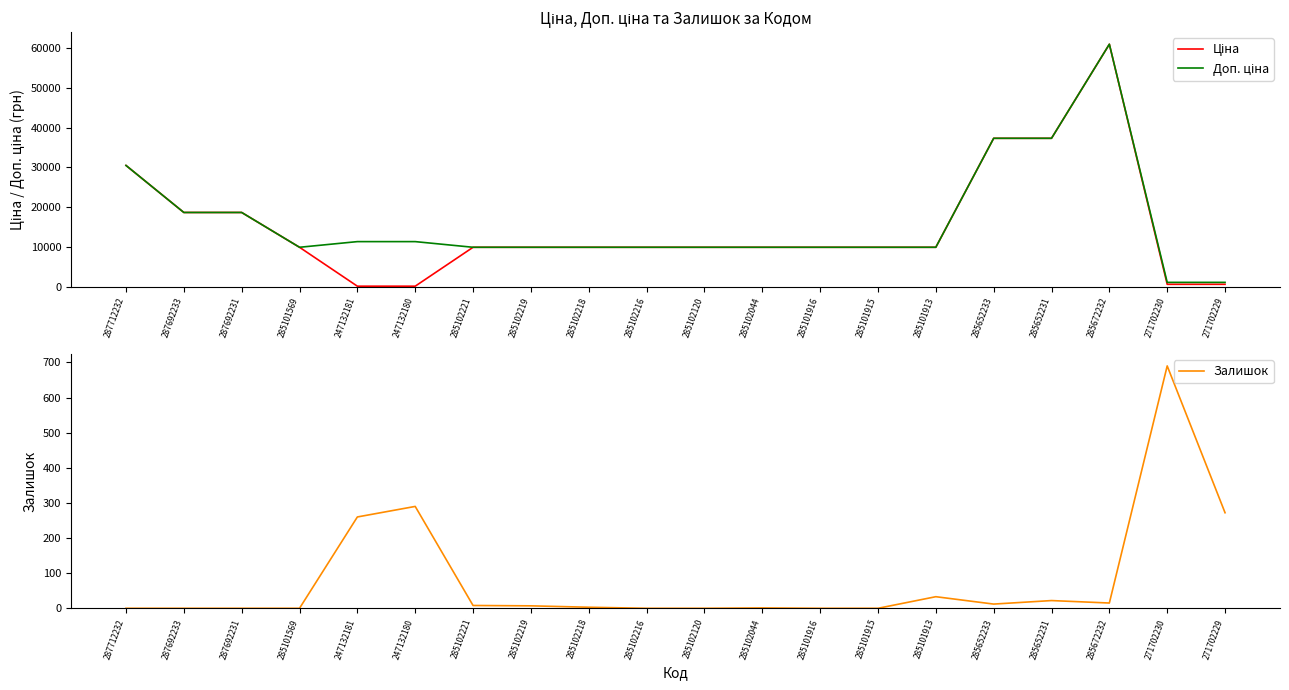

Rank the series by their maximum value, from lowest to highest.

Залишок, Ціна, Доп. ціна